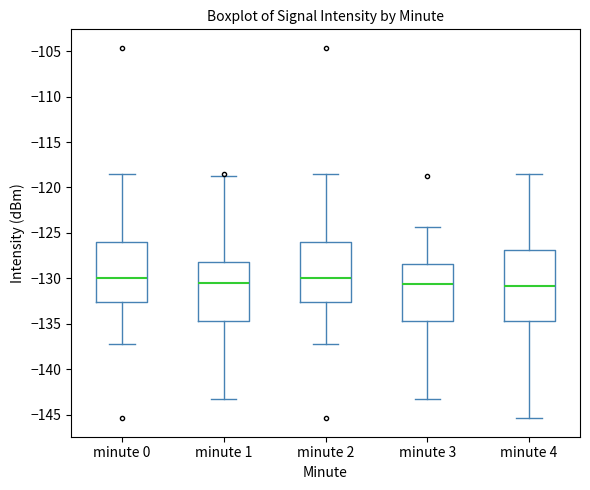

Reading left to right, transcribe this box plot: for each box, give where its median line is, the range the box spans, and where its two whiskers end, as read against the y-axis. The values are not printed on the chart, so give them approximately, as read against the axis.

minute 0: median -130.0, box -132.5 to -126.0, whiskers -137.5 to -118.5
minute 1: median -130.5, box -134.5 to -128.0, whiskers -143.5 to -118.5
minute 2: median -130.0, box -132.5 to -126.0, whiskers -137.5 to -118.5
minute 3: median -130.5, box -134.5 to -128.5, whiskers -143.5 to -124.5
minute 4: median -131.0, box -134.5 to -127.0, whiskers -145.5 to -118.5